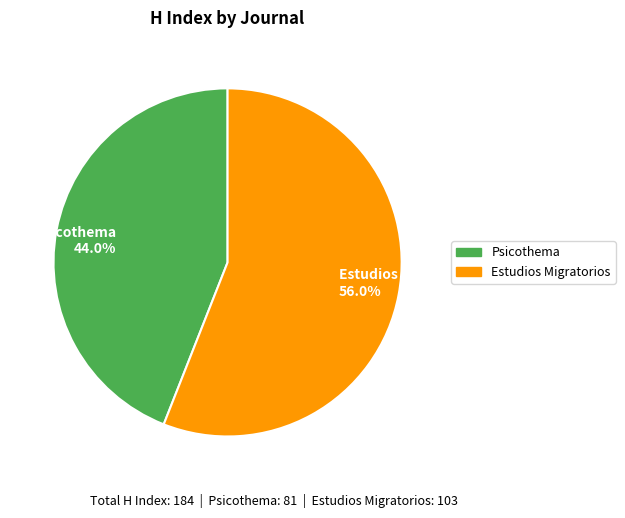

To the nearest percent, what percentage of the pie is Estudios Migratorios?

56%